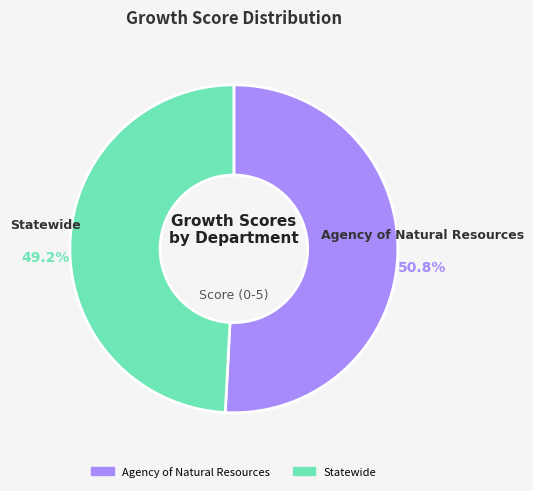

Which slice is the smallest?

Statewide